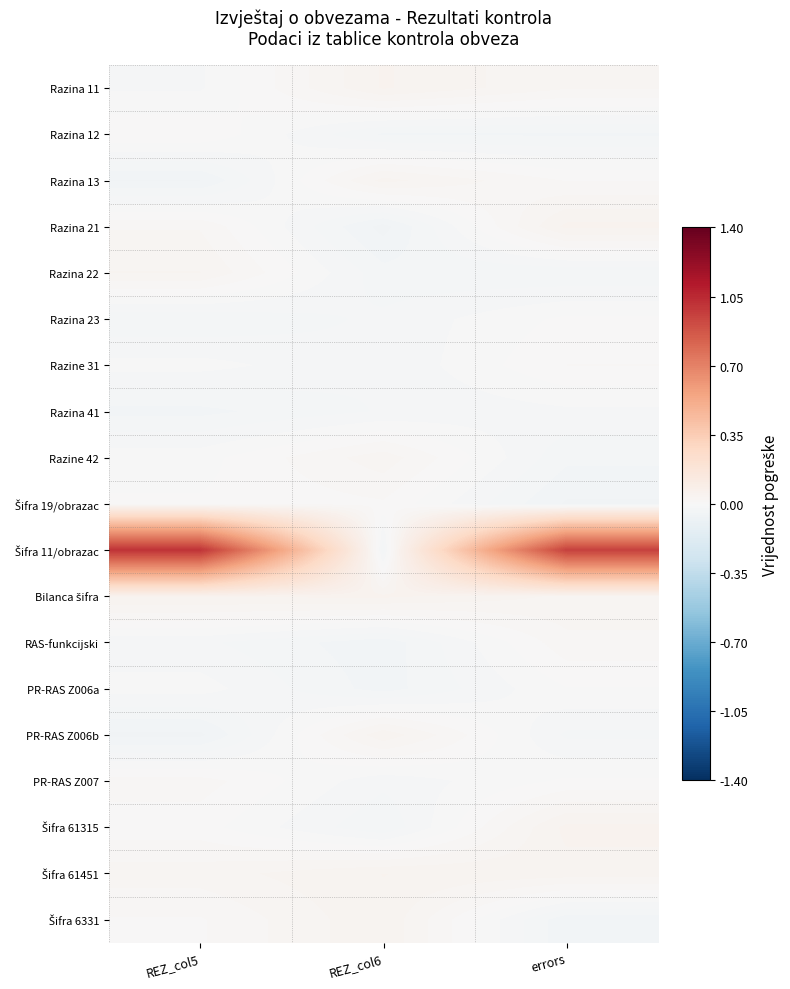

At how many categories does at least one series exceed 0?

3